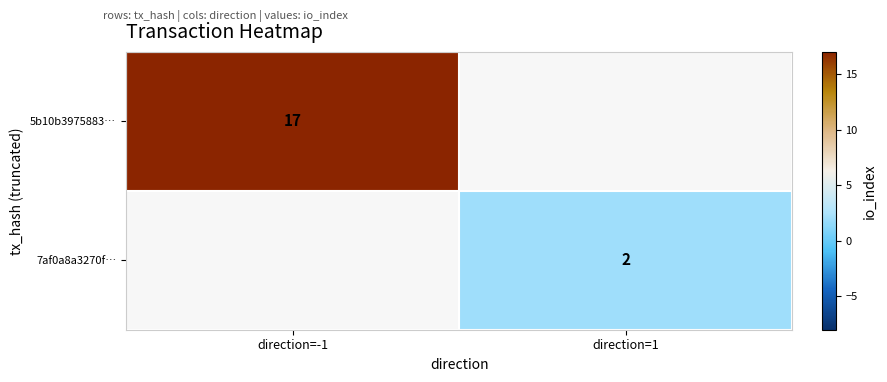

Is it true that 5b10b3975883… equals 17 at direction=-1?

True